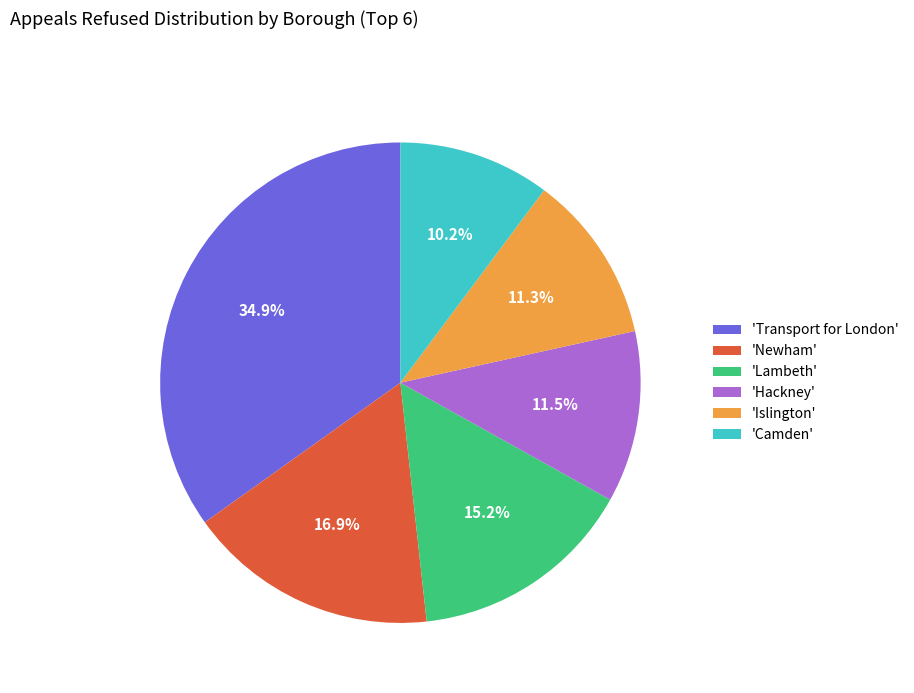

Which slice is the largest?

'Transport for London'